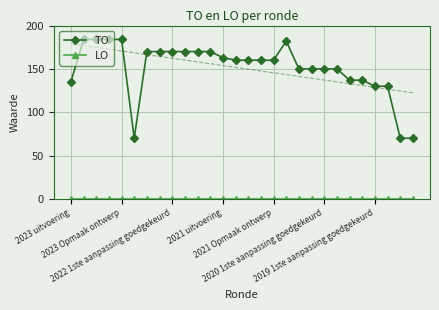

True or false: LO has more than 0 interior local peaks.

False